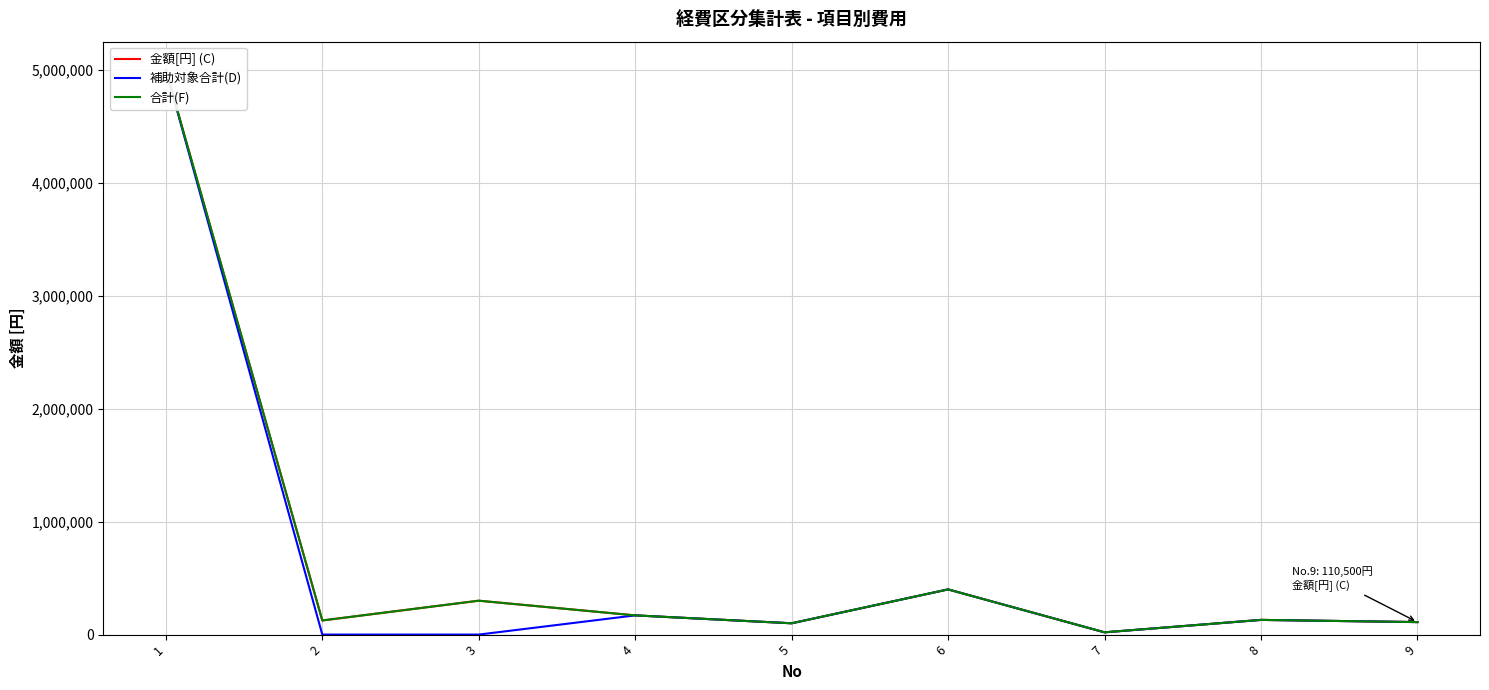

What is the total value across all series at 2?

250000